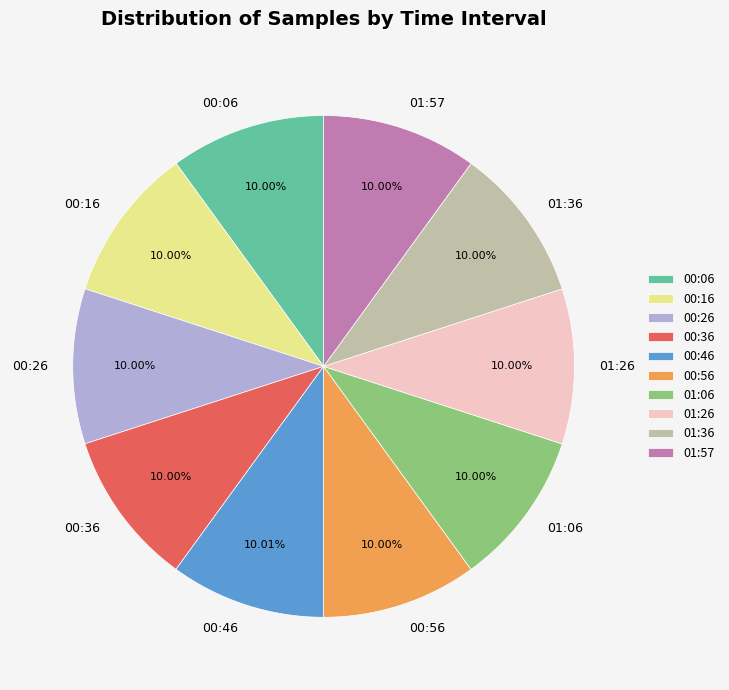

How many segments does this pie chart have?

10